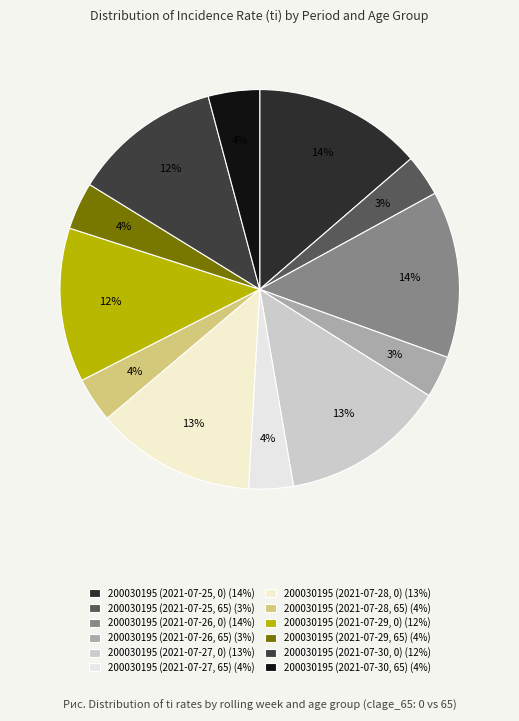

Is there any slice that represents more than half of the pie?

No